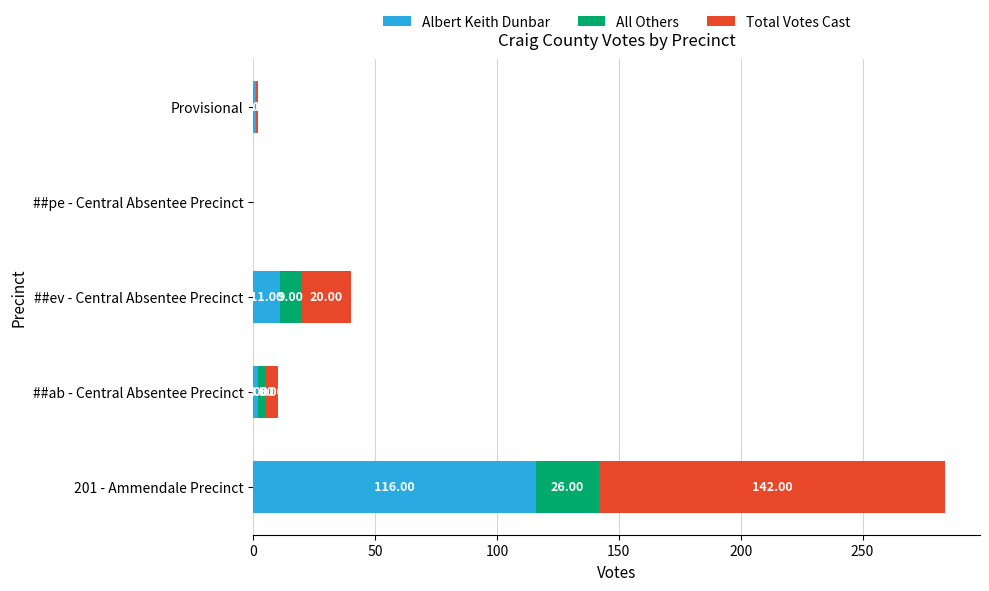

What is the total value across all series at ##ev - Central Absentee Precinct?

40